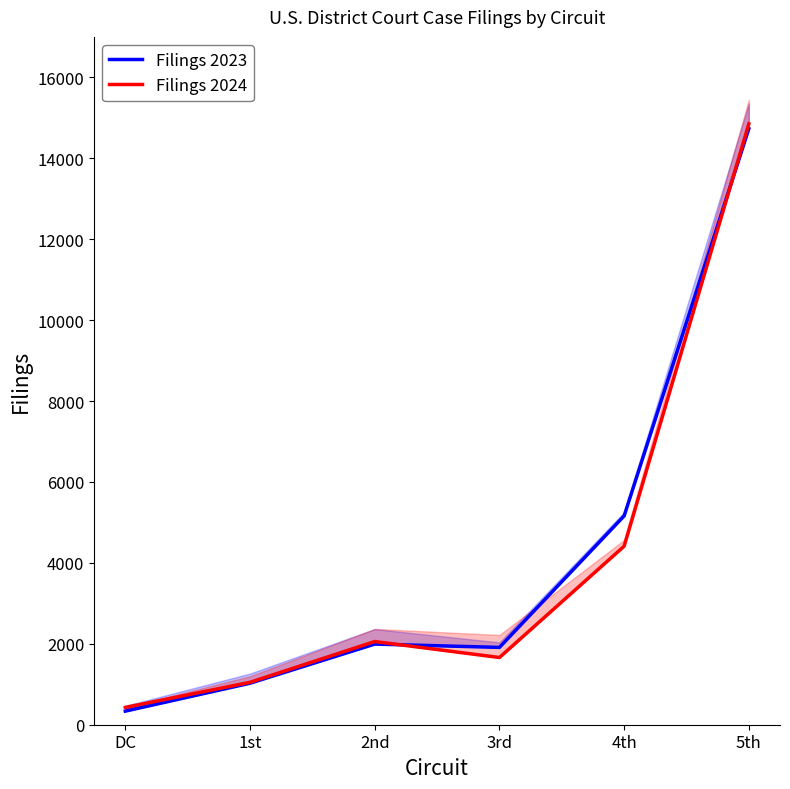

At which label is Filings 2023 closest to 7533?

4th